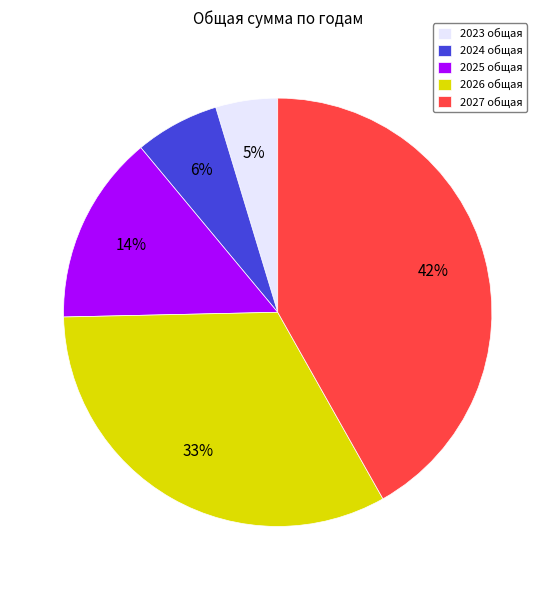

To the nearest percent, what is the combined percentage of 2024 общая and 2027 общая?

48%